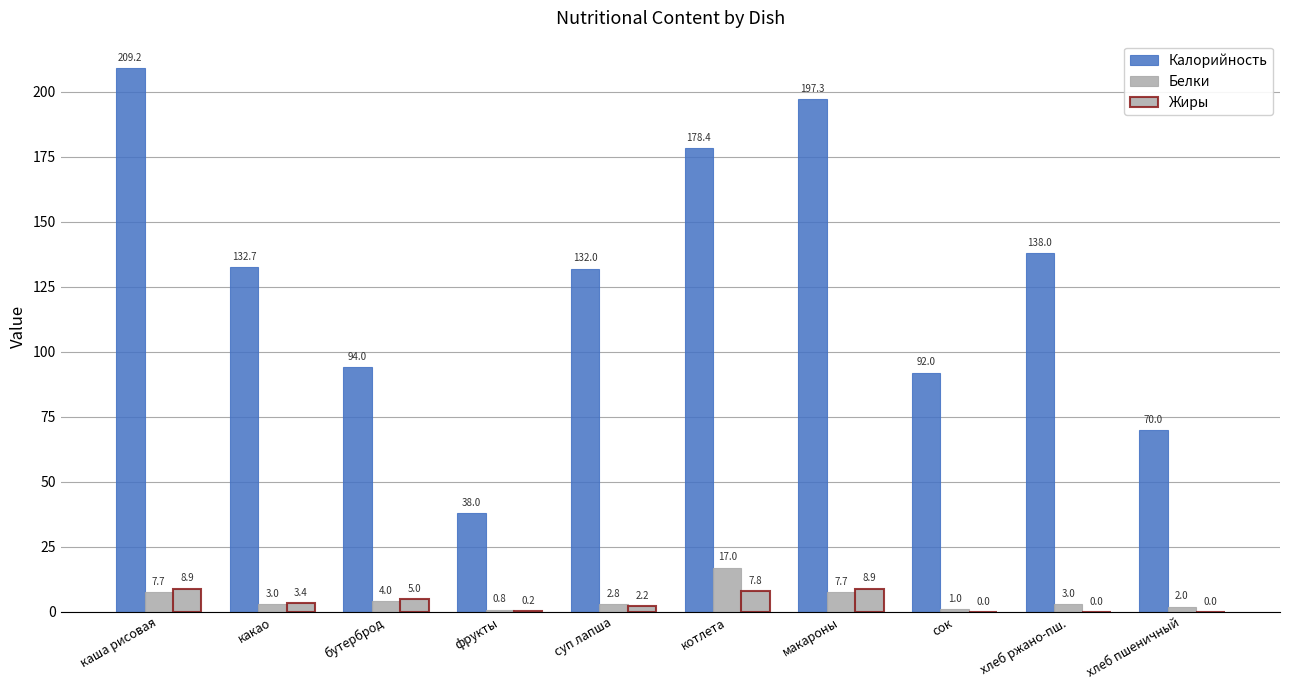

Reading left to right, transcribe all the data shown in this chart.

Калорийность: 209.2	132.7	94.0	38.0	132.0	178.4	197.3	92.0	138.0	70.0
Белки: 7.7	3.0	4.0	0.8	2.8	17.0	7.7	1.0	3.0	2.0
Жиры: 8.9	3.4	5.0	0.2	2.2	7.8	8.9	0.0	0.0	0.0